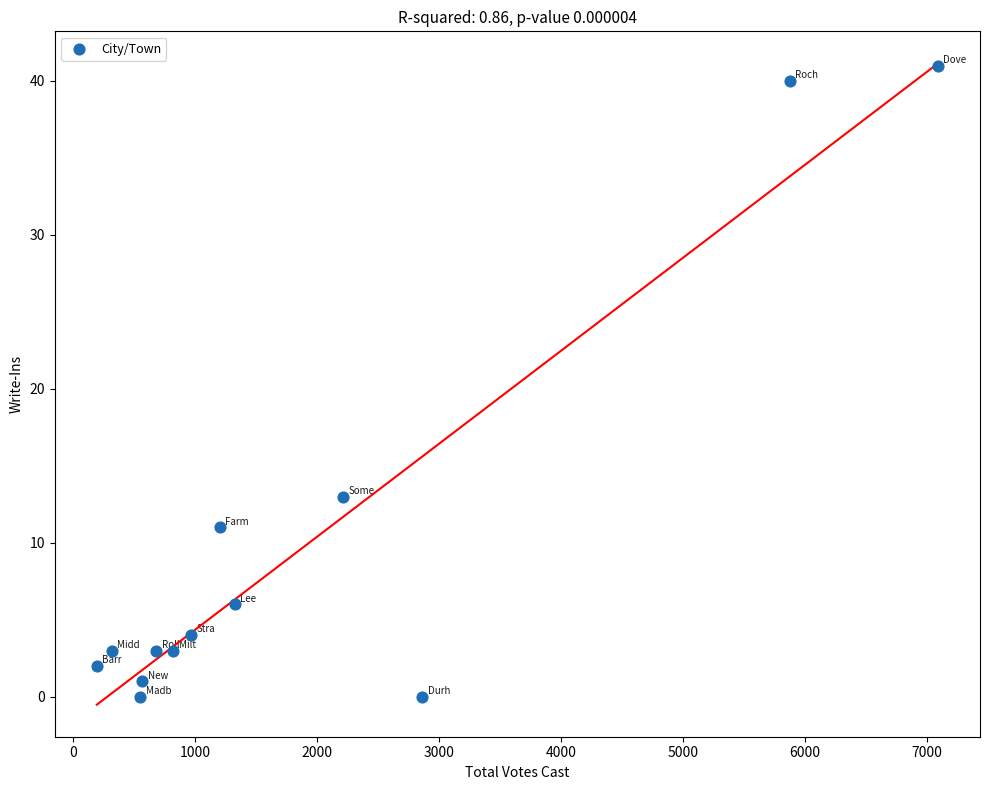

What is the range of Y values (max minus min)?

41